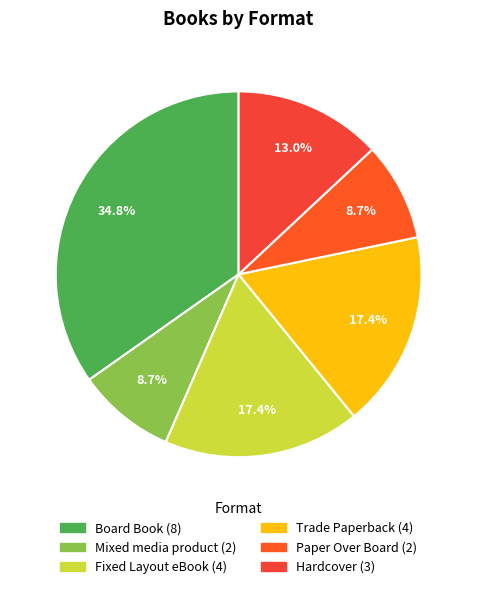

Count the number of slices in the pie.

6